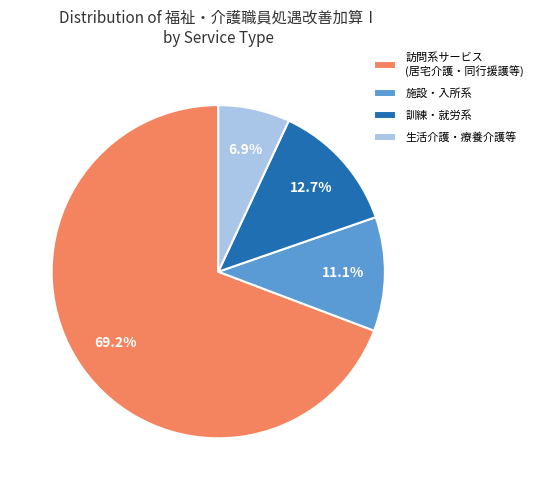

What is the largest slice in the pie chart?

訪問系サービス (居宅介護・同行援護等)